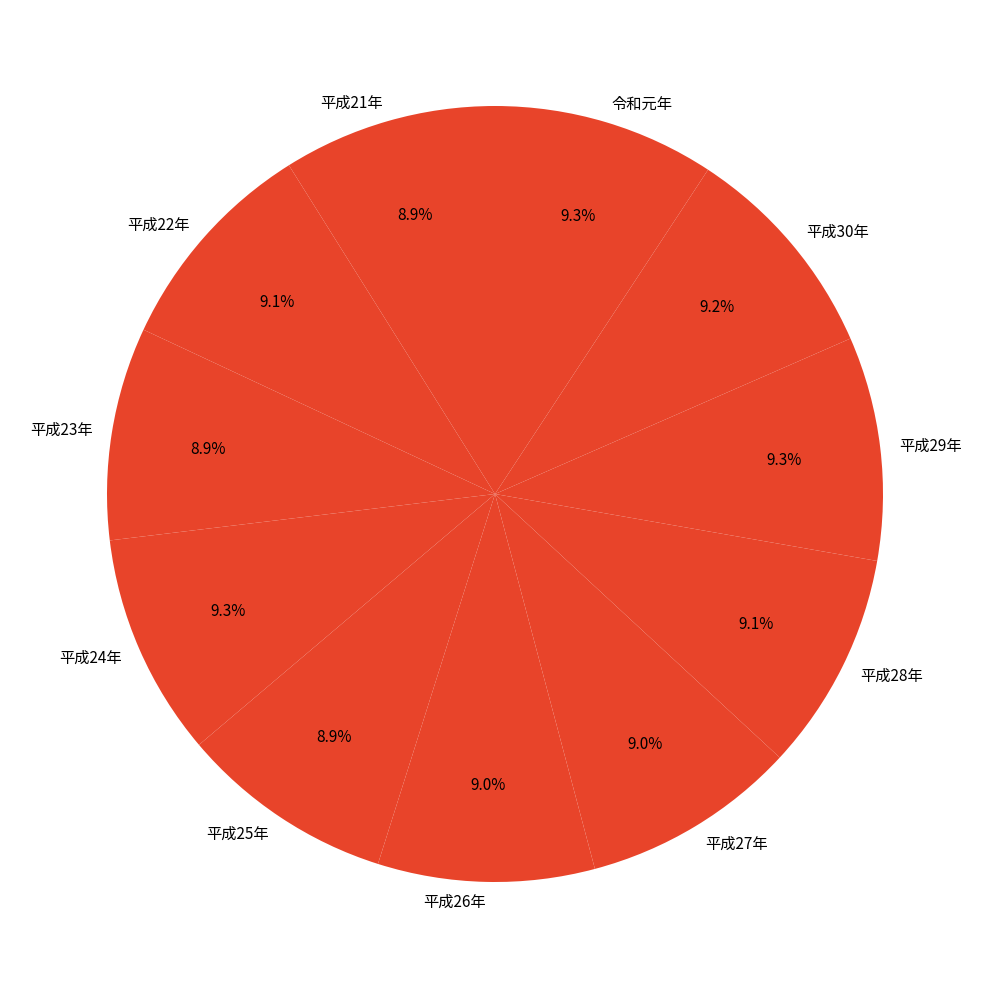

The 平成26年 slice represents 9% of the pie. True or false?

True